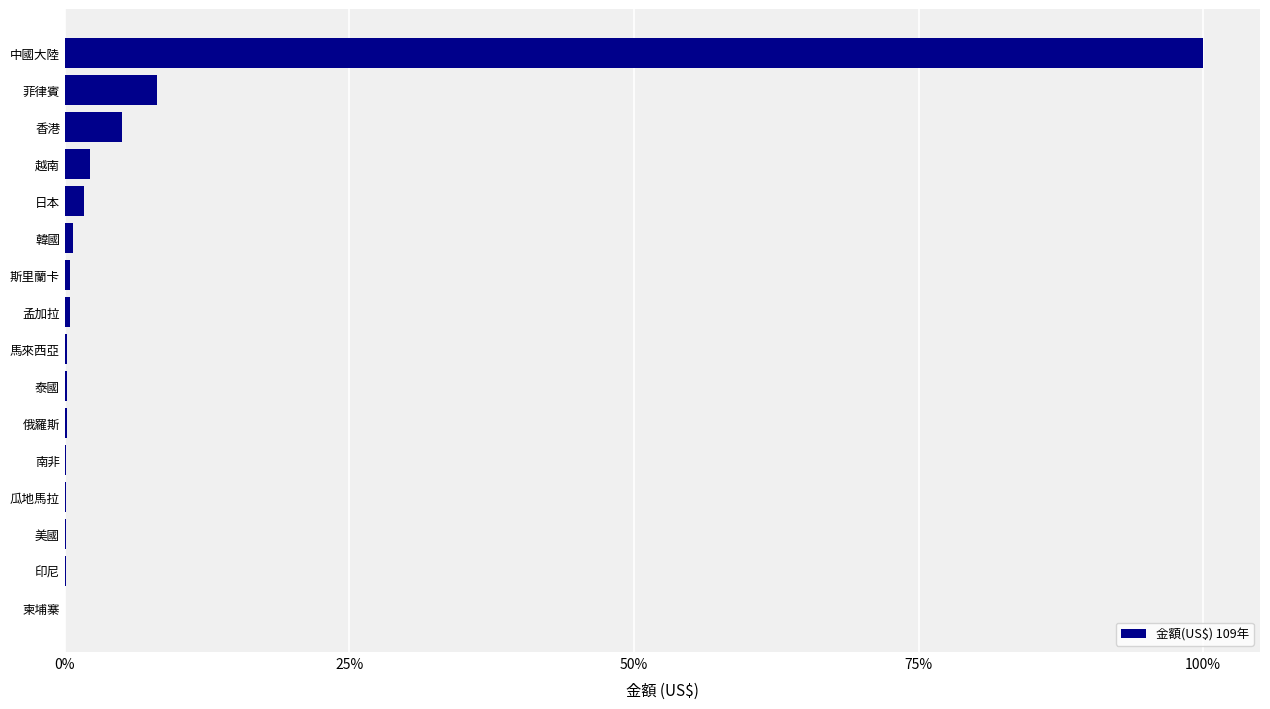

How many categories are shown in the chart?

16